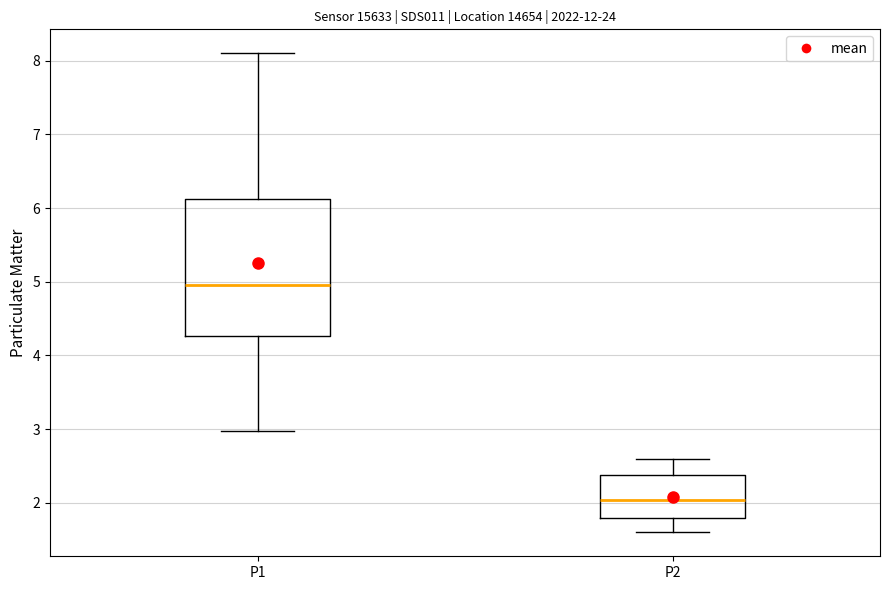

Comparing the boxes themselves (not the whiskers), which one is the tallest?

P1